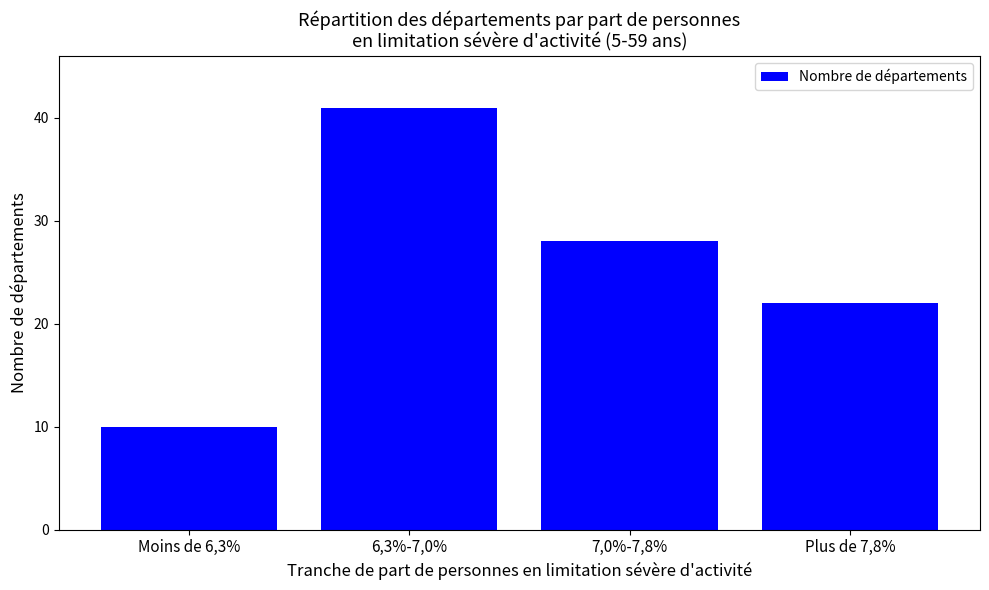

Reading left to right, what are all the values shown in this chart?

Moins de 6,3%=10	6,3%-7,0%=41	7,0%-7,8%=28	Plus de 7,8%=22